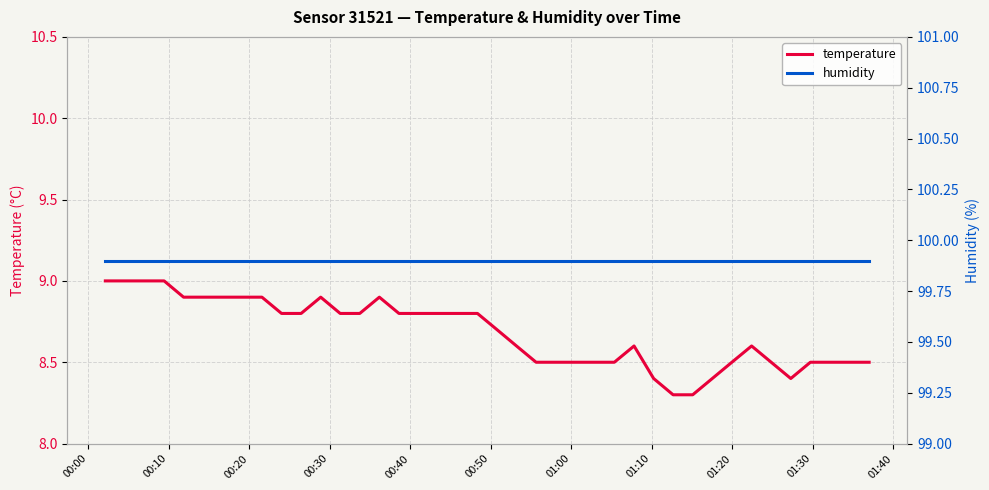

What is the maximum value for temperature?

9.0